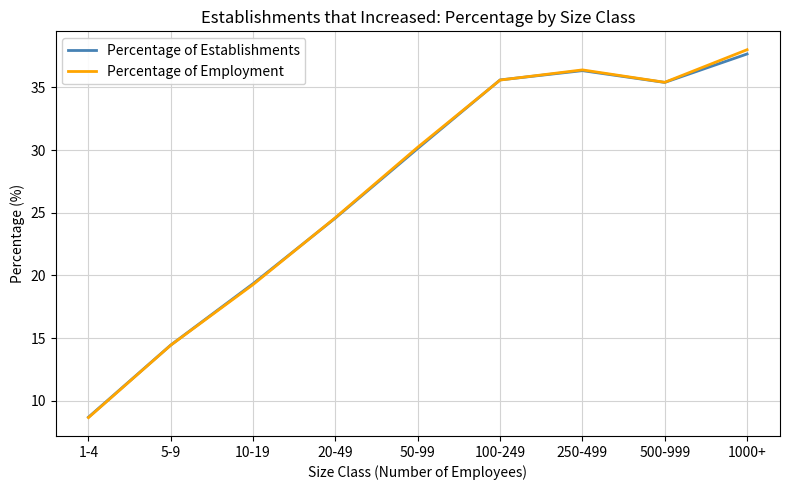

What position from the left is 100-249?

6